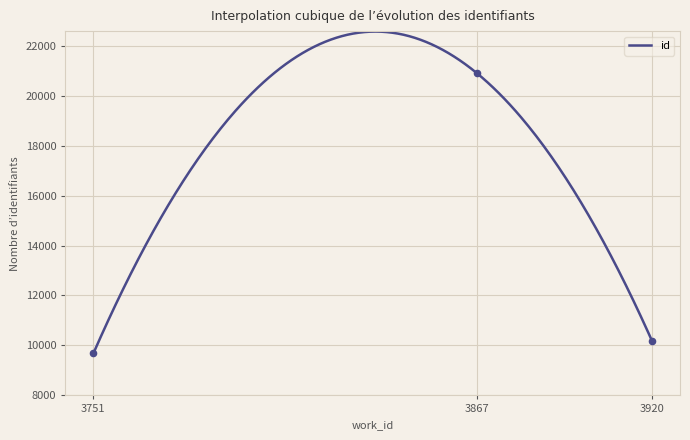

Which has a higher value, 3920 or 3751?

3920